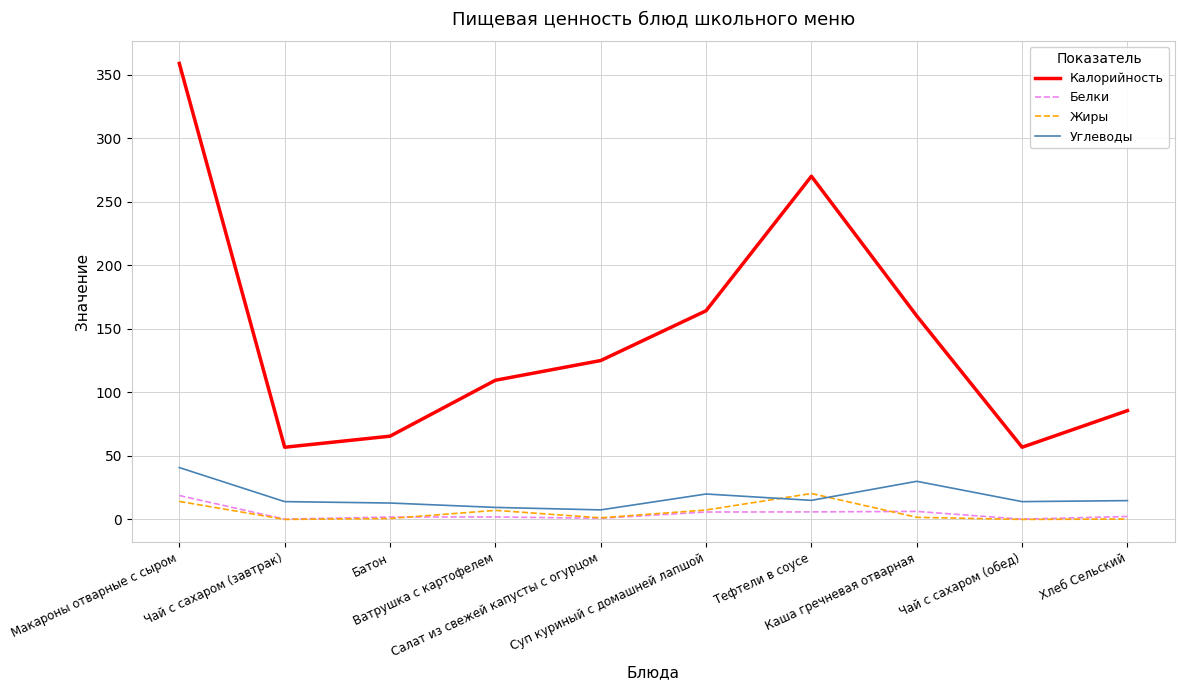

What is the approximate value of Углеводы at Батон?

12.9